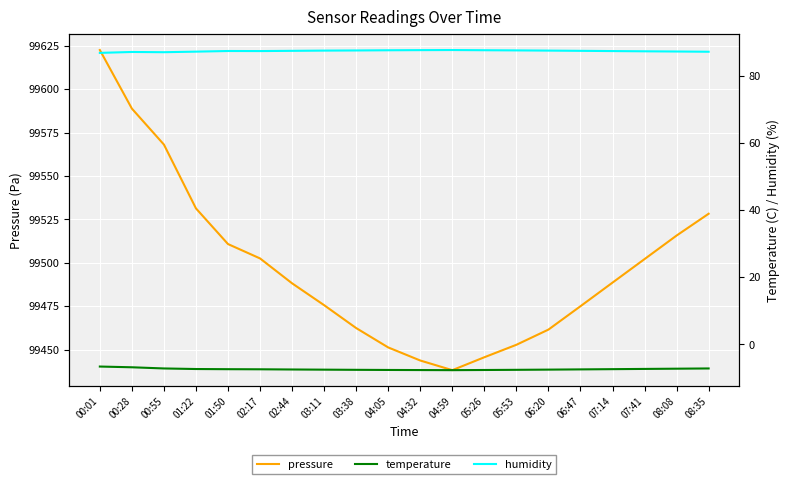

How many interior local valleys does the temperature series have?

1